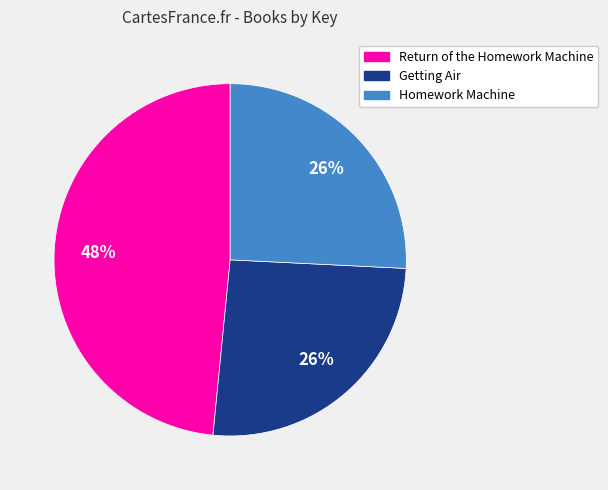

What is the largest slice in the pie chart?

Return of the Homework Machine